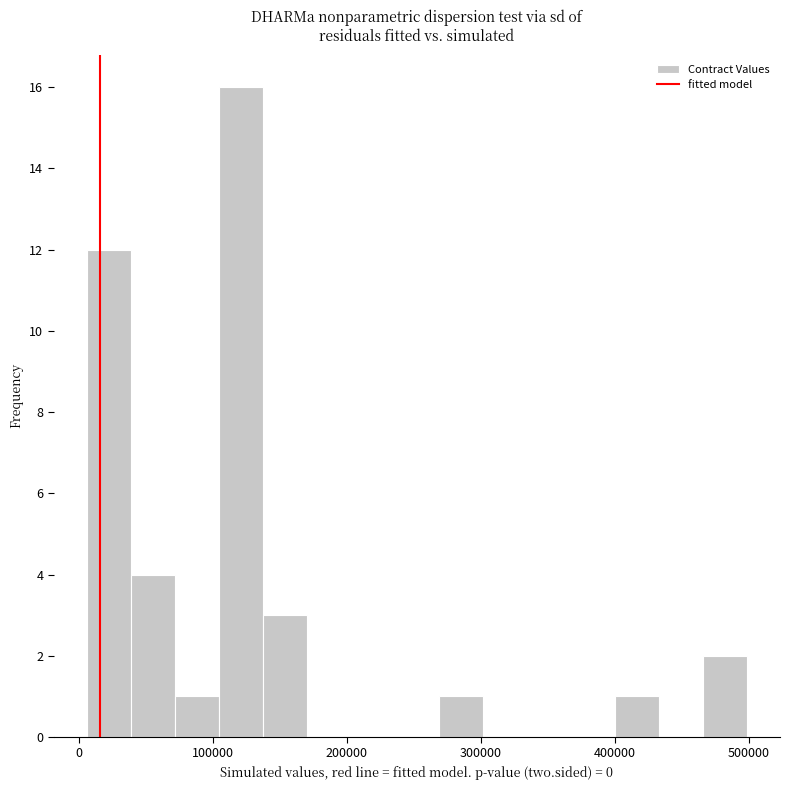

Around what value on the x-axis is the tallest bar? Give the approximate position of its centre, as read against the axis.

120000